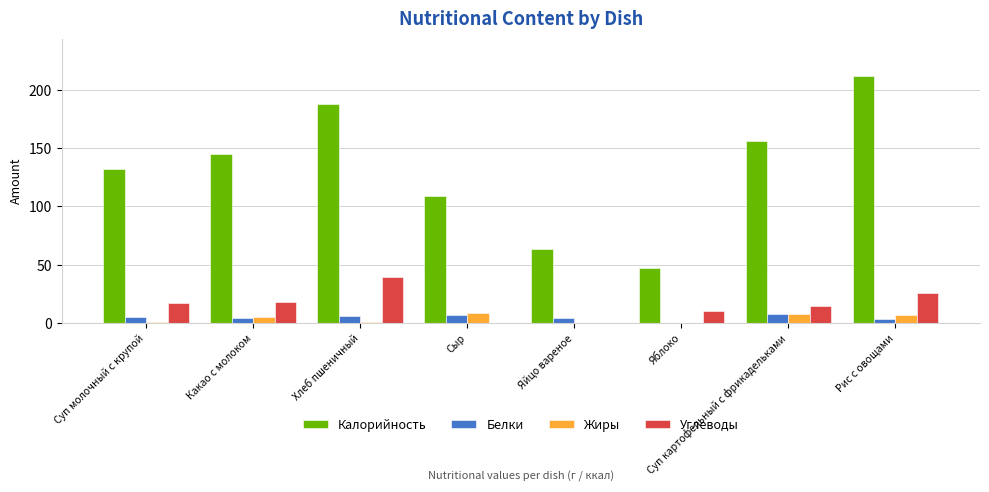

How many data points does each series have?

8